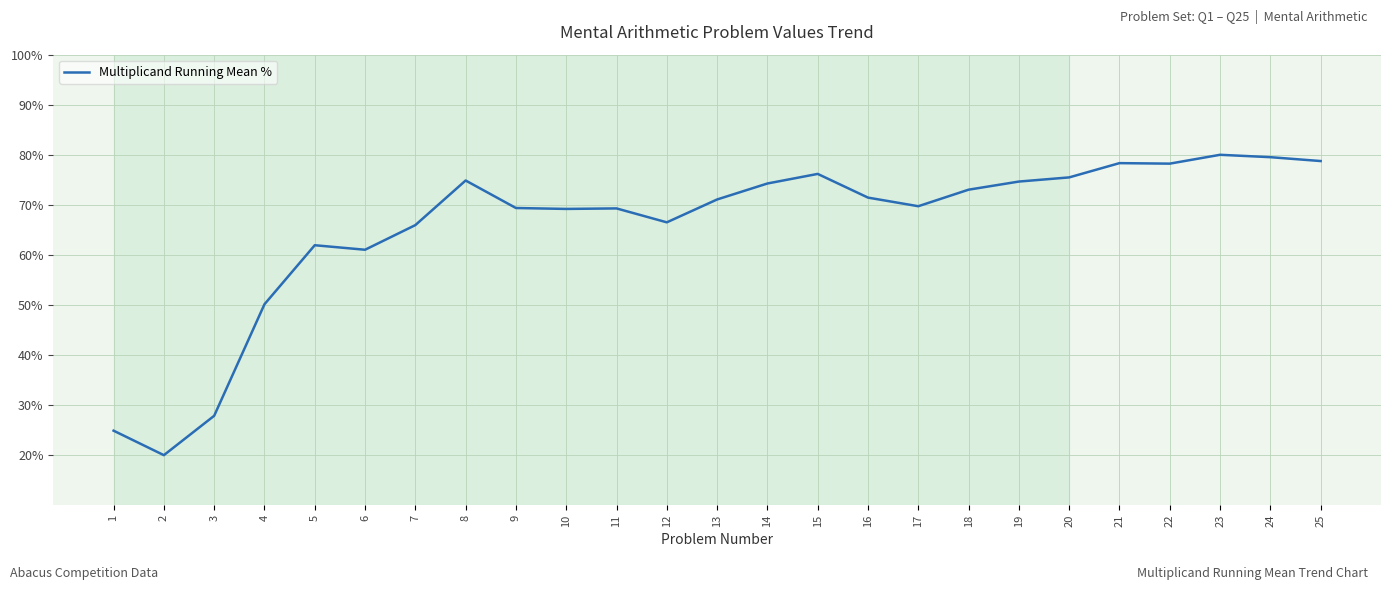

Count the number of data series in this chart.

1